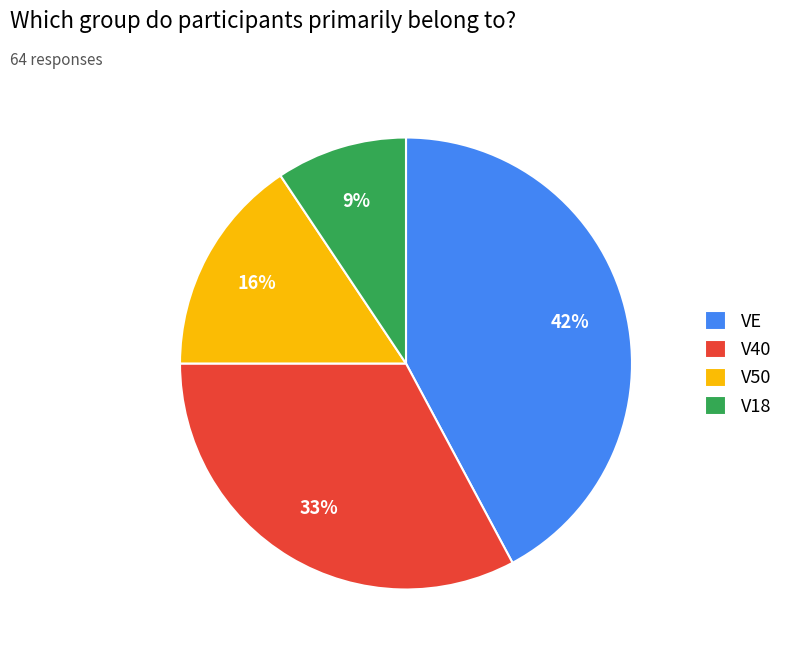

To the nearest percent, what is the difference between the largest and smallest slice percentages?

33%